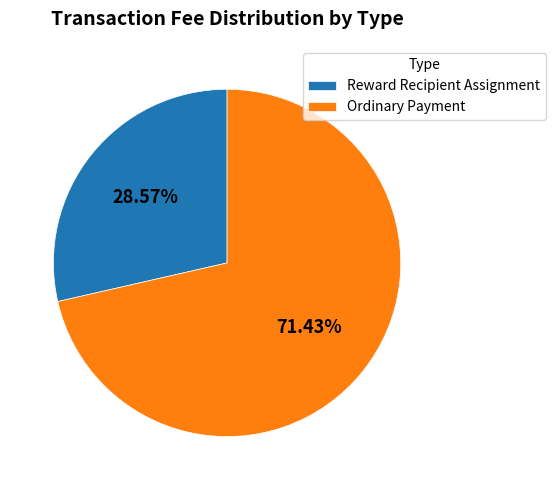

Rank the categories by value from highest to lowest.

Ordinary Payment, Reward Recipient Assignment